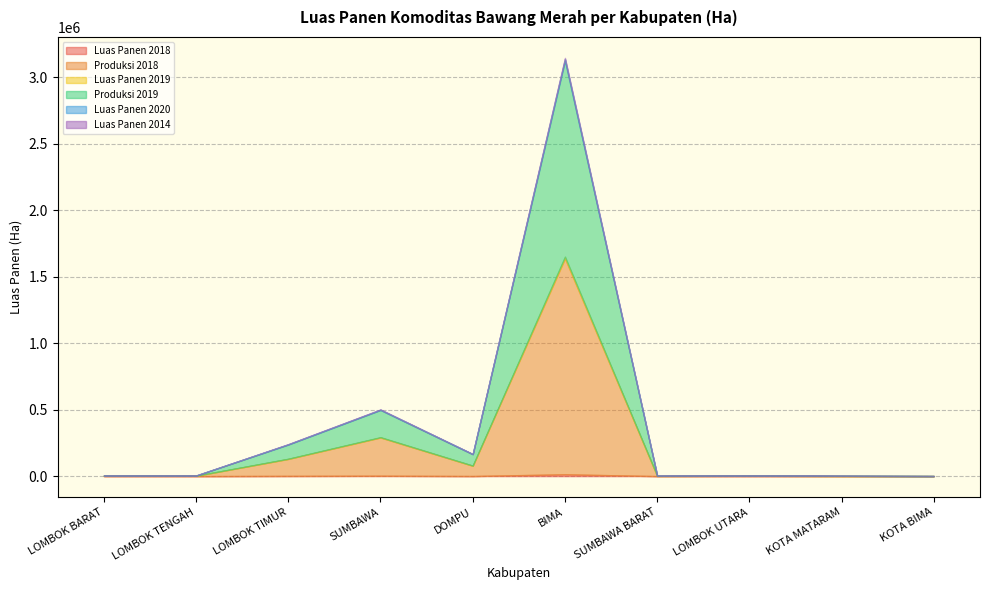

Rank the series at BIMA from lowest to highest value.

Luas Panen 2014, Luas Panen 2020, Luas Panen 2019, Luas Panen 2018, Produksi 2019, Produksi 2018